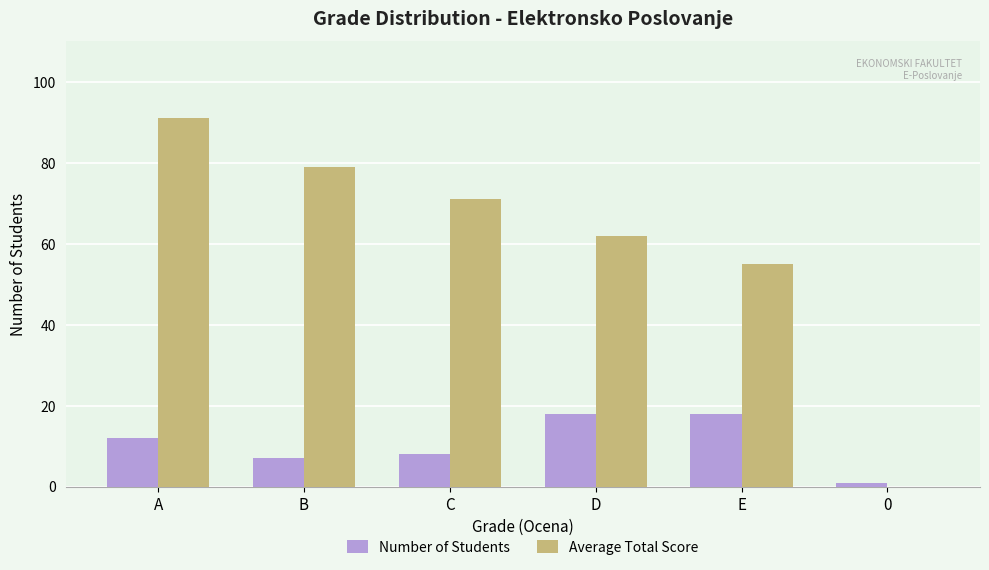

Reading left to right, transcribe all the data shown in this chart.

Number of Students: A=12	B=7	C=8	D=18	E=18	0=1
Average Total Score: A=91	B=79	C=71	D=62	E=55	0=0